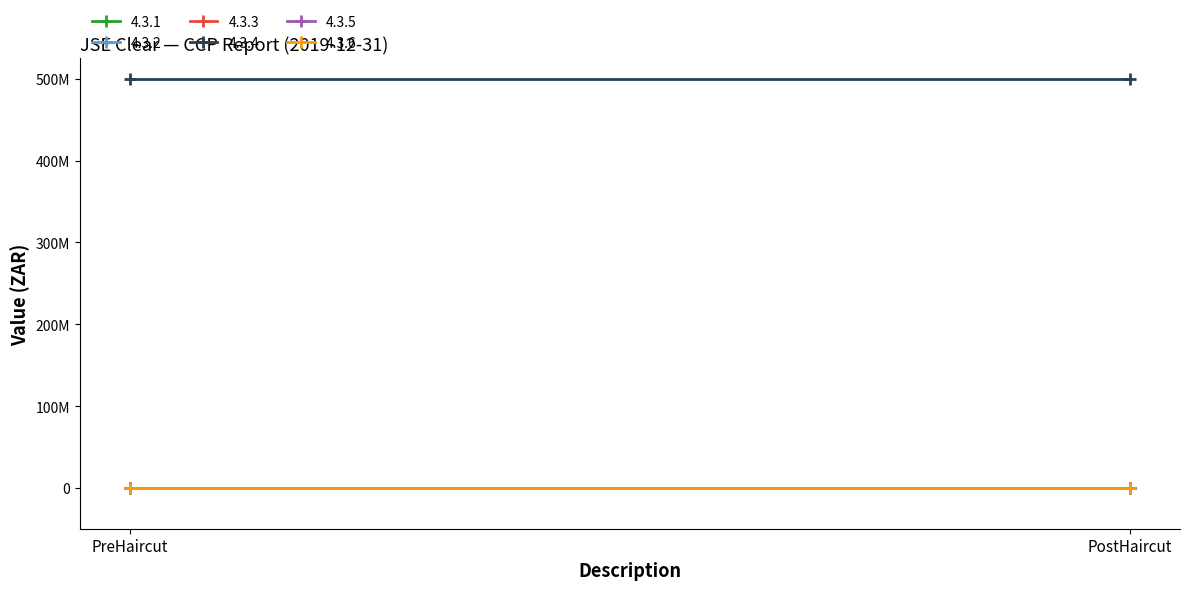

Which has a higher value, PreHaircut or PostHaircut?

PreHaircut